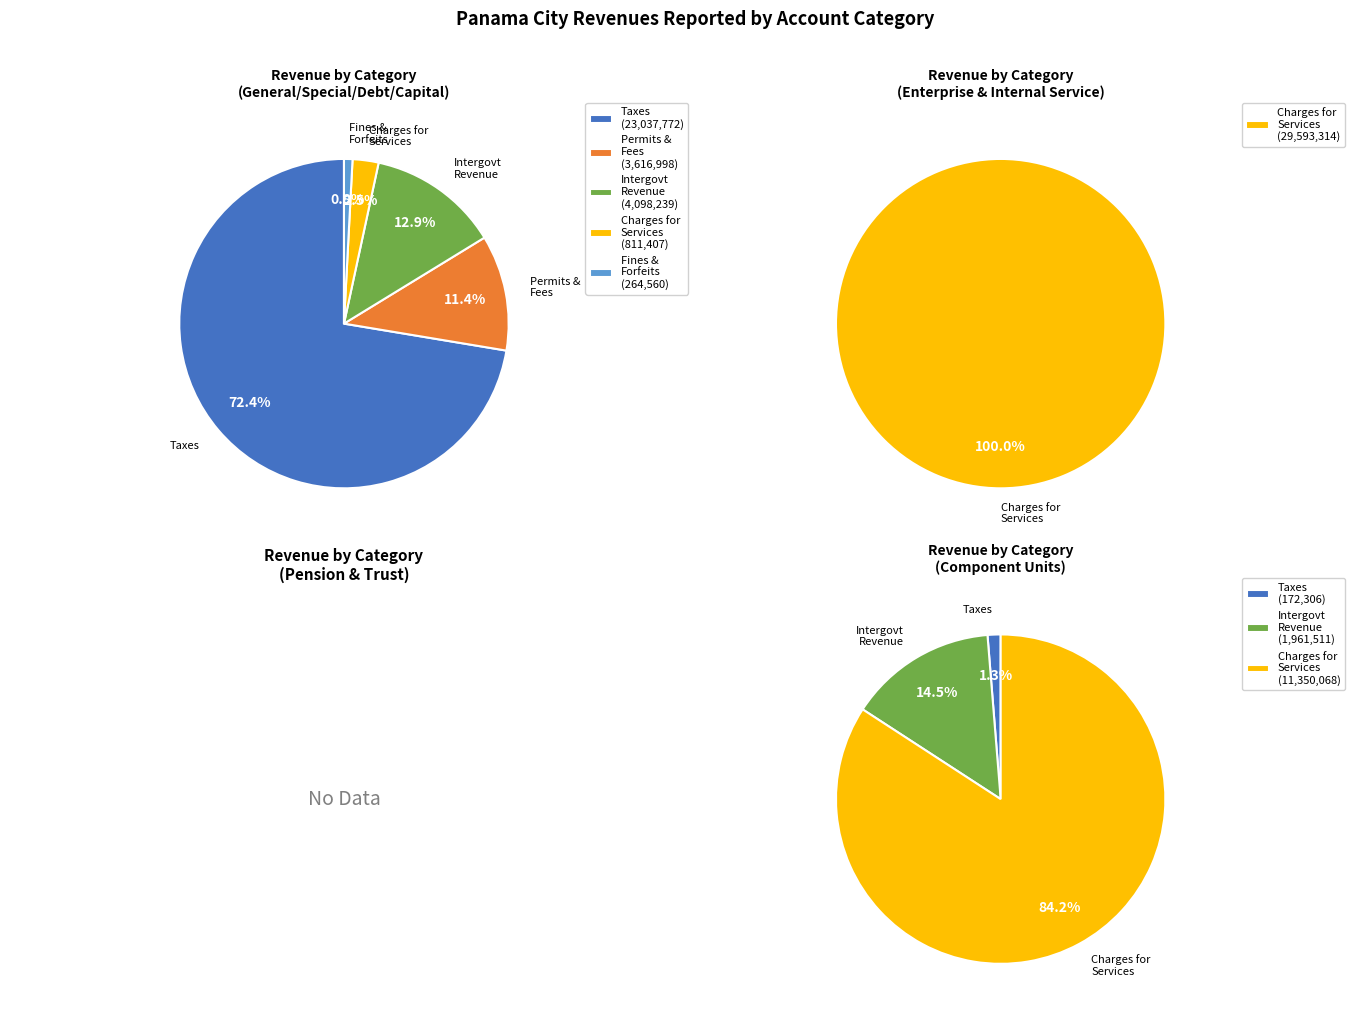

Count the number of slices in the pie.

5